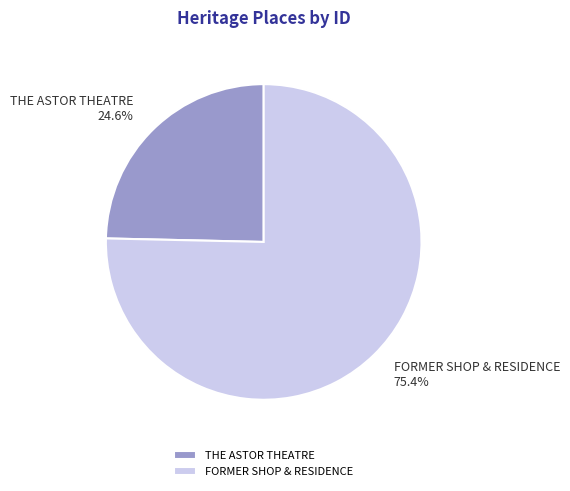

Does THE ASTOR THEATRE account for over 50% of the chart?

No